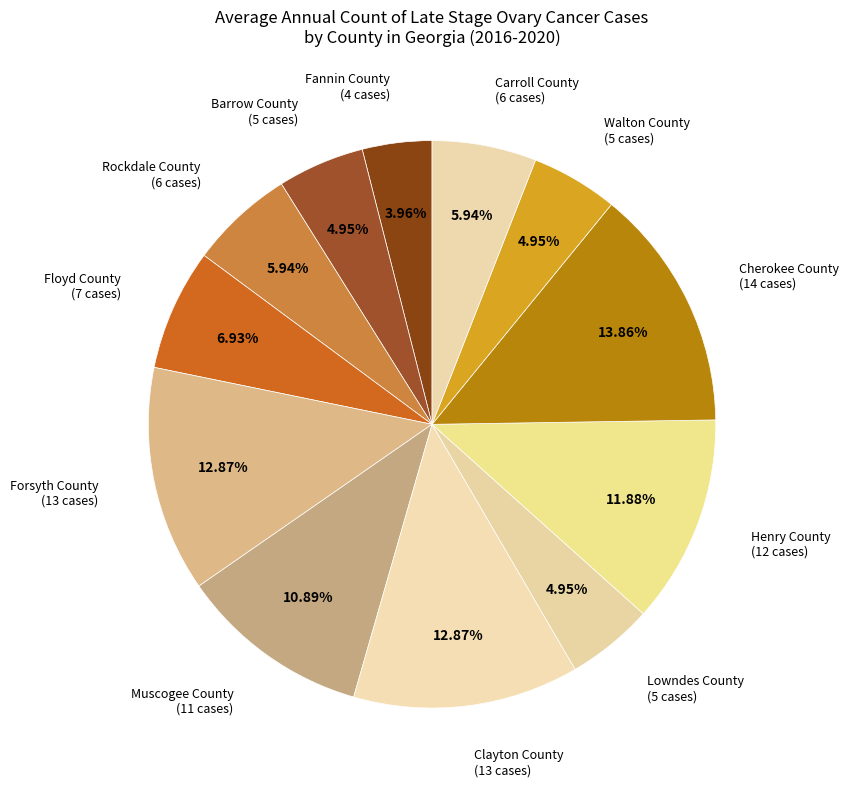

Count the number of slices in the pie.

12